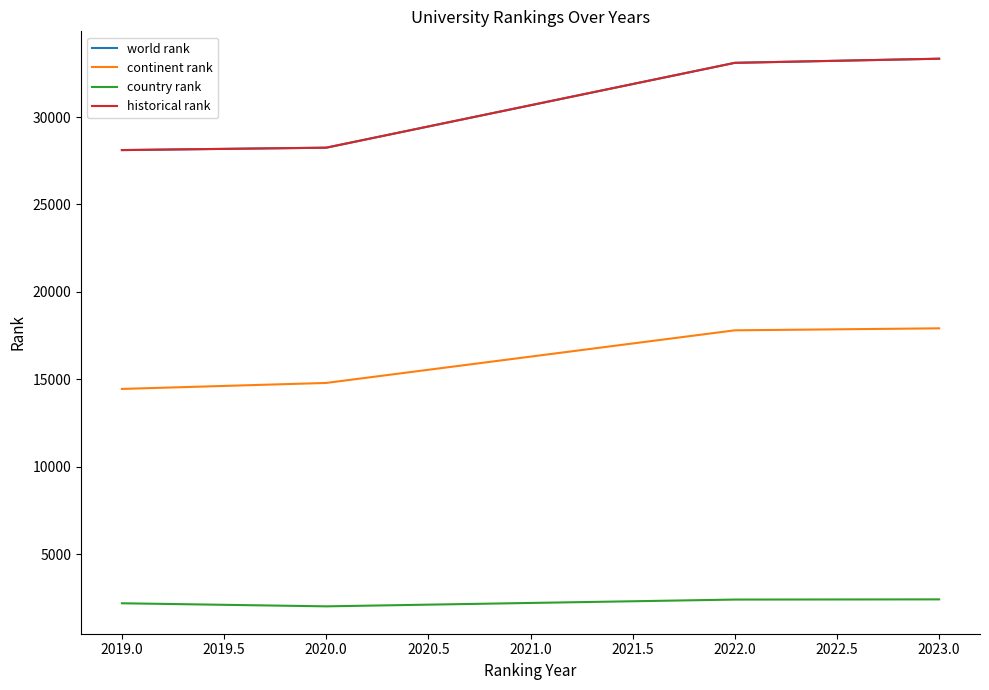

True or false: country rank has a value of 3369.4 at 2020.0.

False